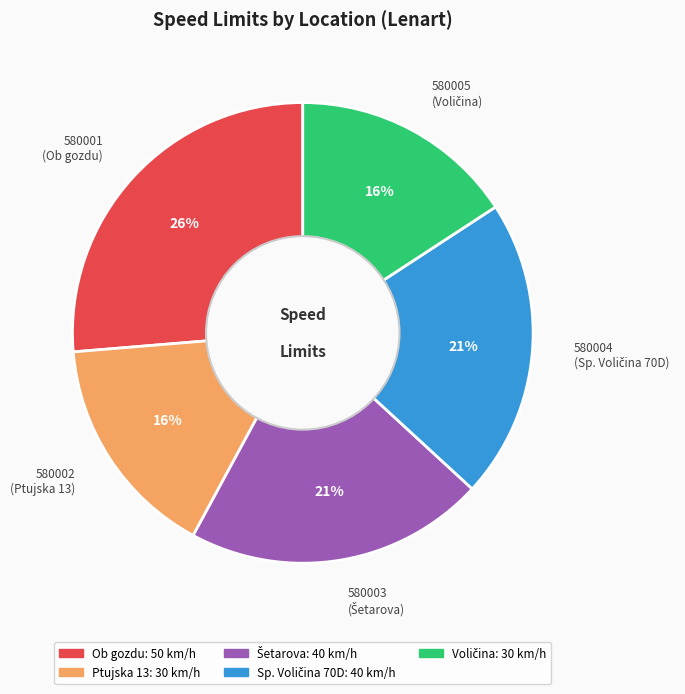

Does any single category account for the majority?

No